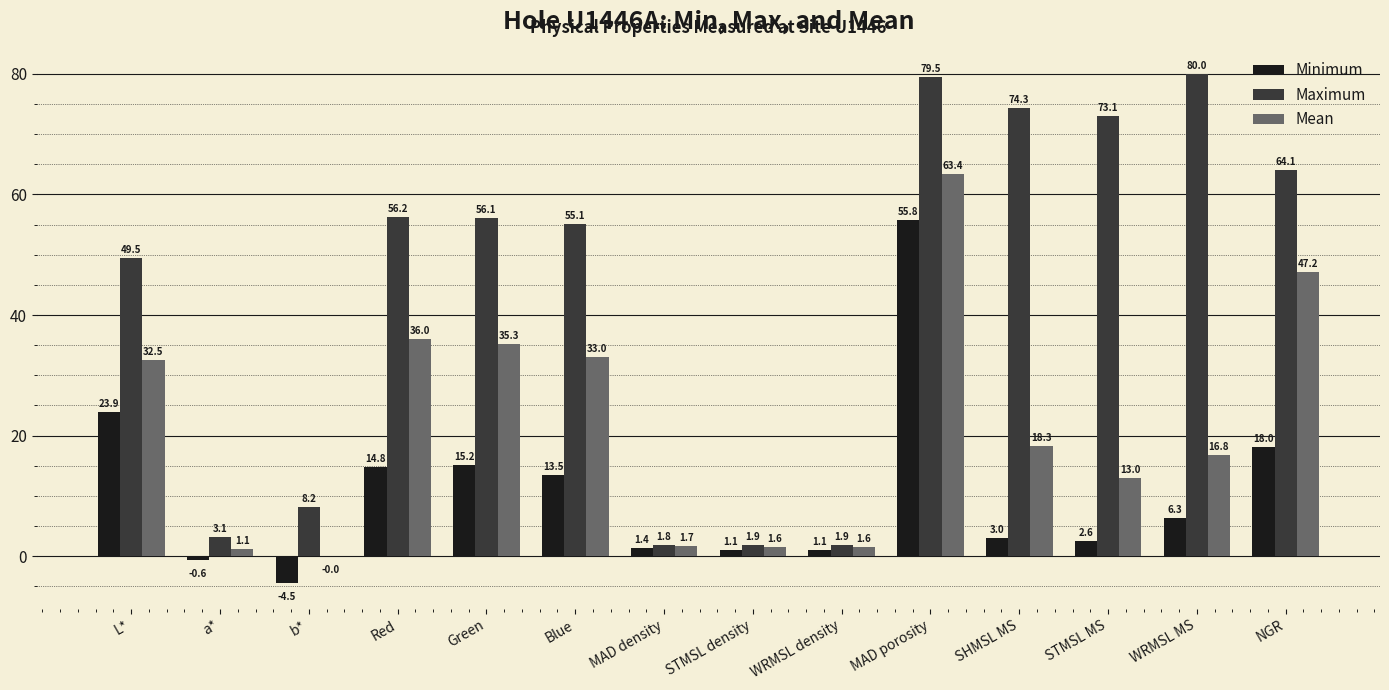

Is it true that Maximum equals 1.9 at STMSL density?

True